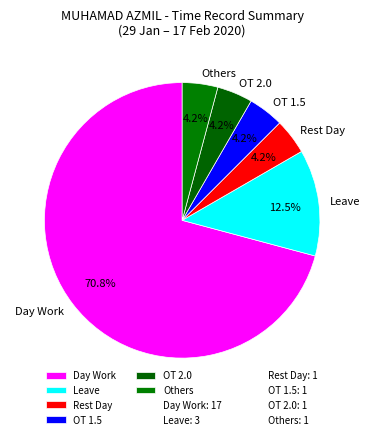

Which has a higher value, Day Work or Rest Day?

Day Work